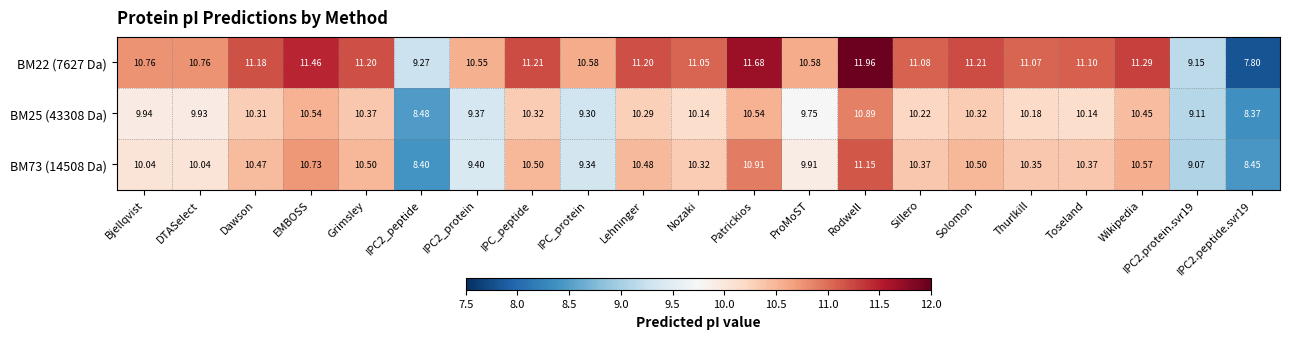

Which category has the highest value in the BM73 (14508 Da) series?

Rodwell